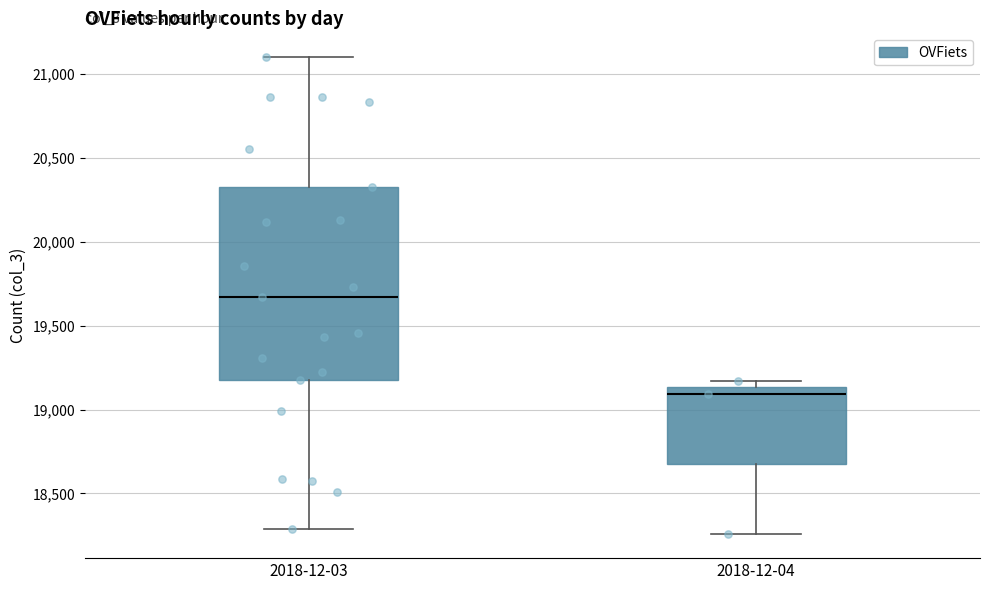

Reading left to right, read every box against the y-axis: the position of its median line, the range the box covers, and the ends of its whiskers. The values are not printed on the chart, so give them approximately, as read against the axis.

2018-12-03: median 19650, box 19150 to 20350, whiskers 18300 to 21100
2018-12-04: median 19100, box 18700 to 19150, whiskers 18250 to 19150 (just above the box's upper edge)